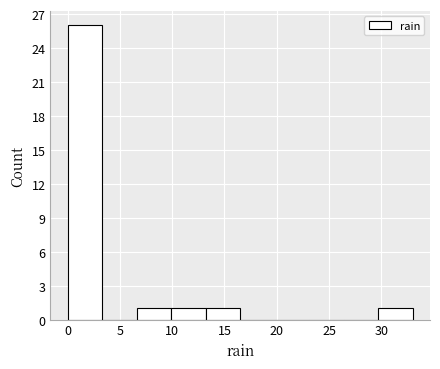

Over which range of the x-axis is the bar tallest?

0.0 to 3.3